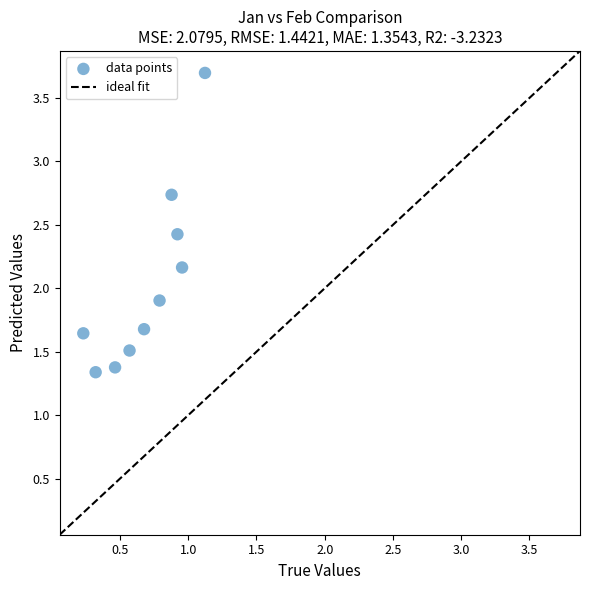

What Y value in the scatter plot is closest to 2?

1.9